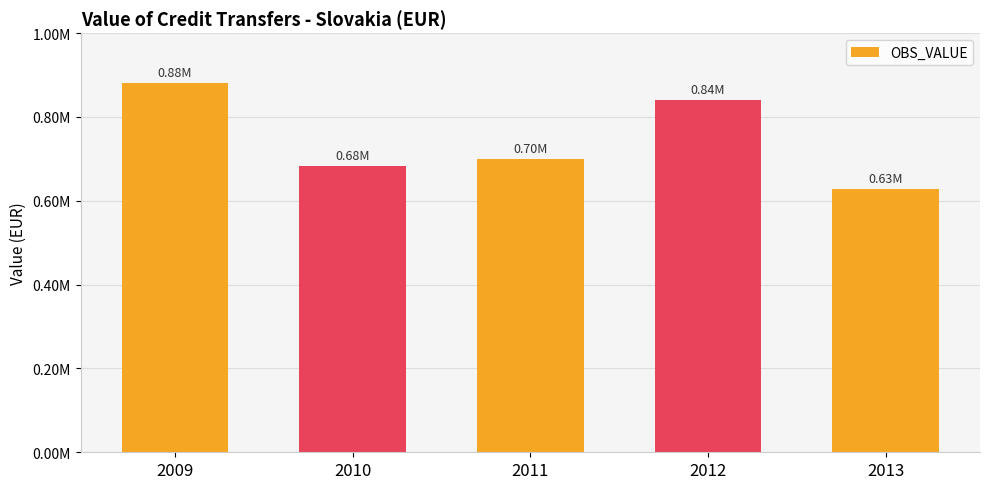

Does the chart contain any negative values?

No